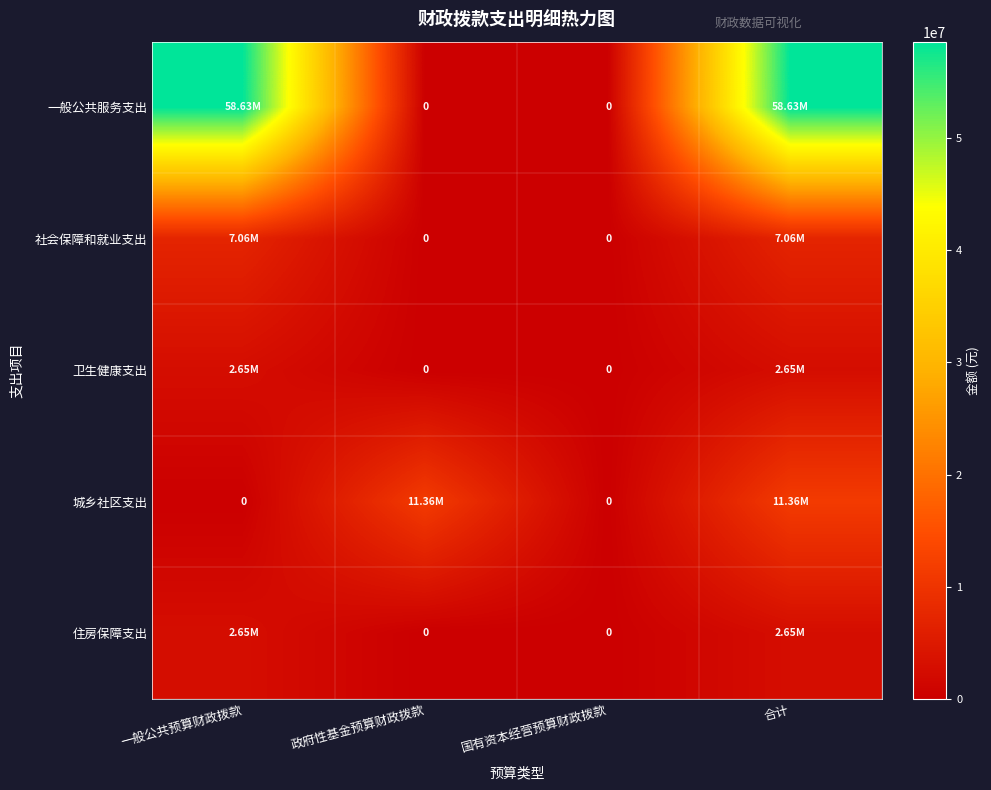

At which label is 城乡社区支出 closest to 5679383?

一般公共预算财政拨款